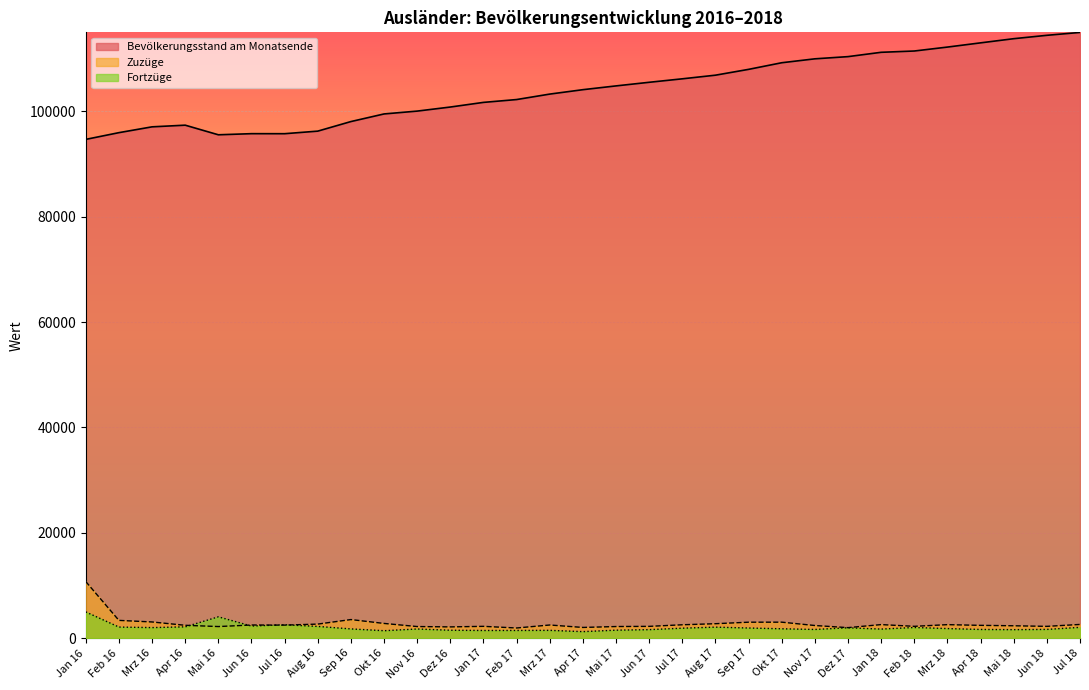

At which label does Fortzüge first exceed 1785?

Jan 16